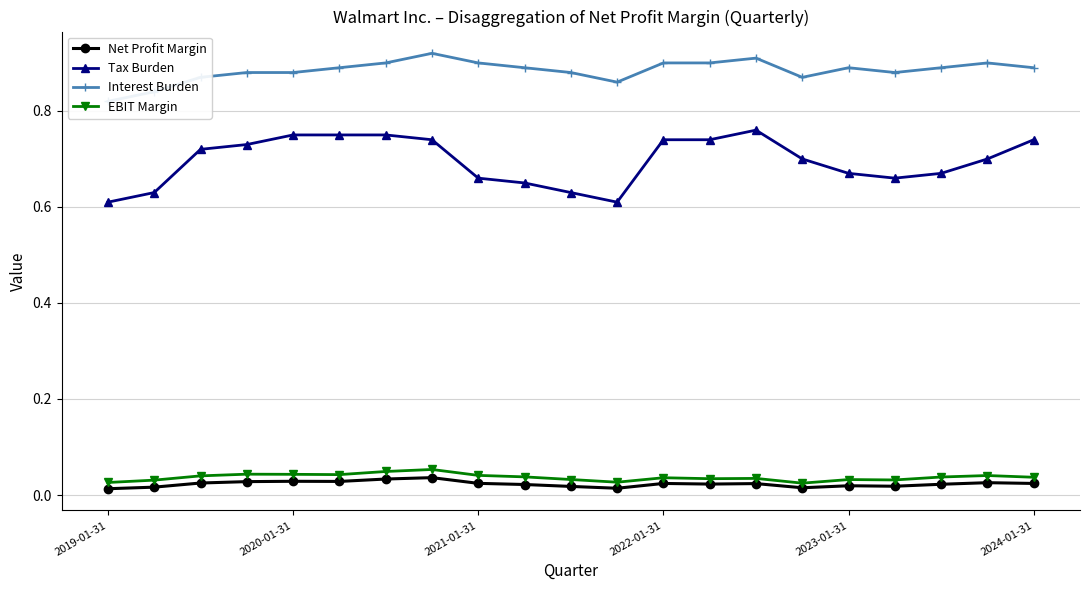

True or false: Interest Burden and Tax Burden cross at least once.

False